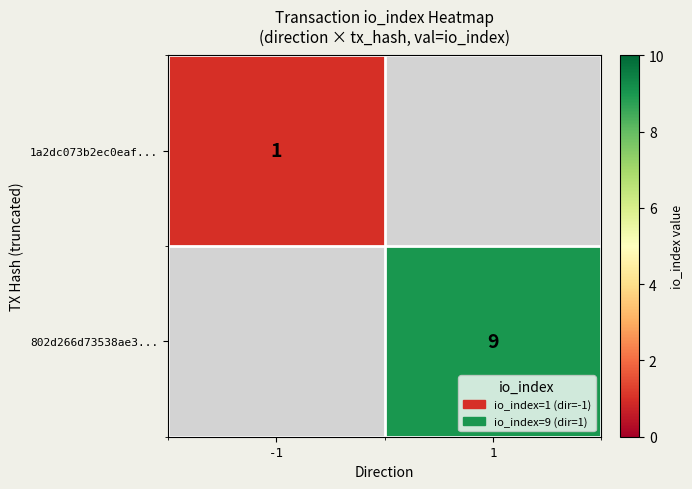

Is it true that 802d266d73538ae3... equals 15 at 1?

False